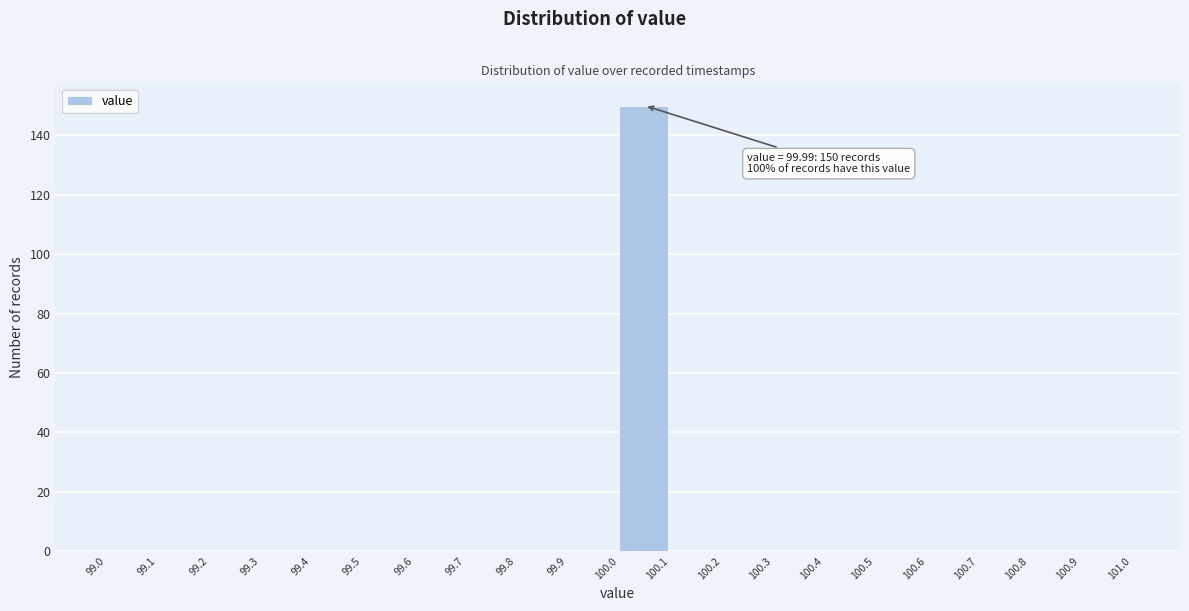

Over which range of the x-axis is the bar tallest?

100.0 to 100.1